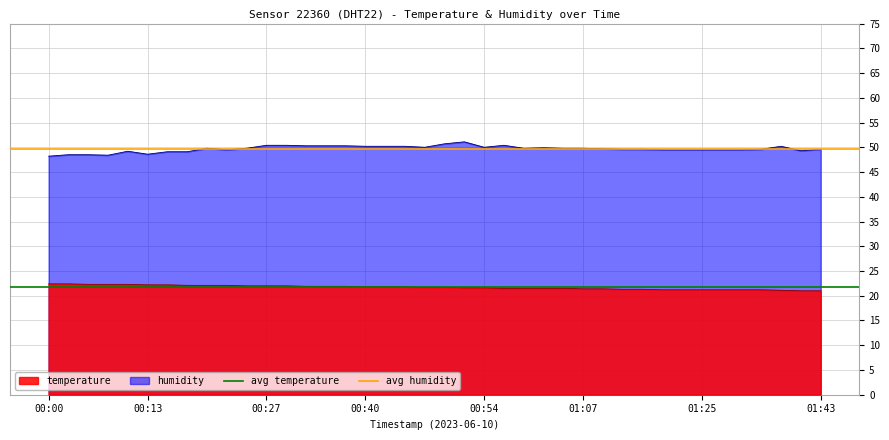

True or false: temperature and humidity cross at least once.

False